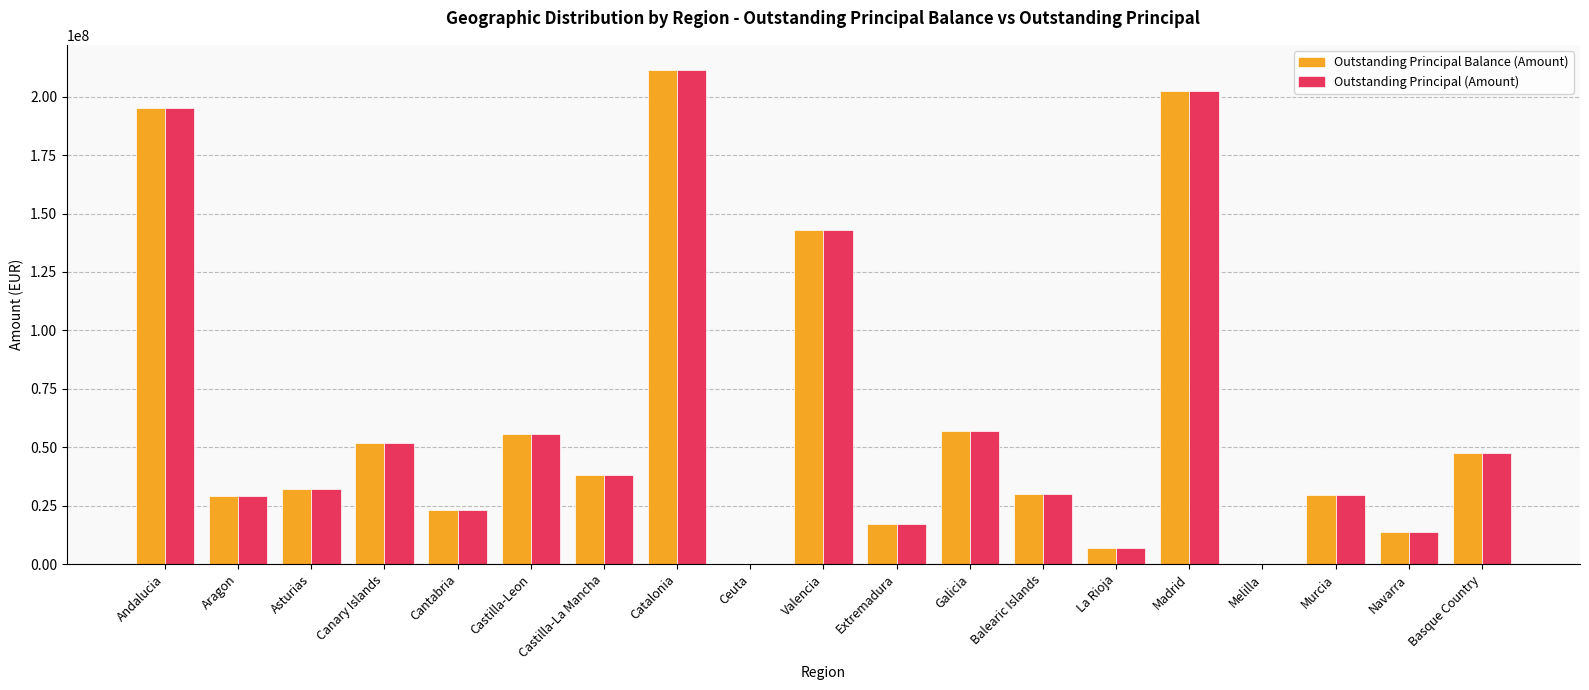

Is the value of Outstanding Principal (Amount) at Castilla-La Mancha greater than the value of Outstanding Principal Balance (Amount) at Aragon?

Yes